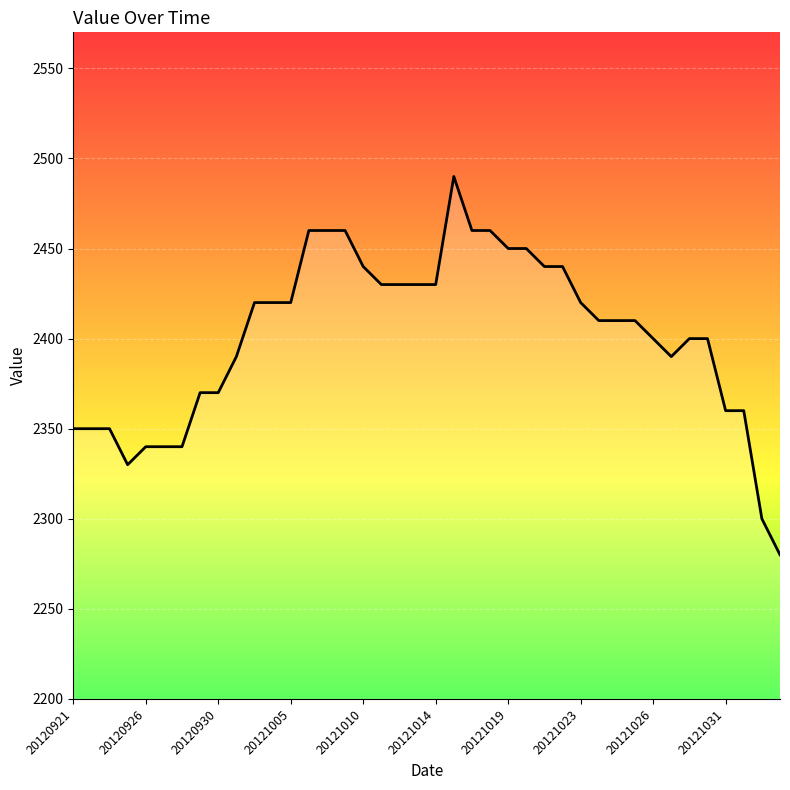

How many lines are shown in the chart?

1